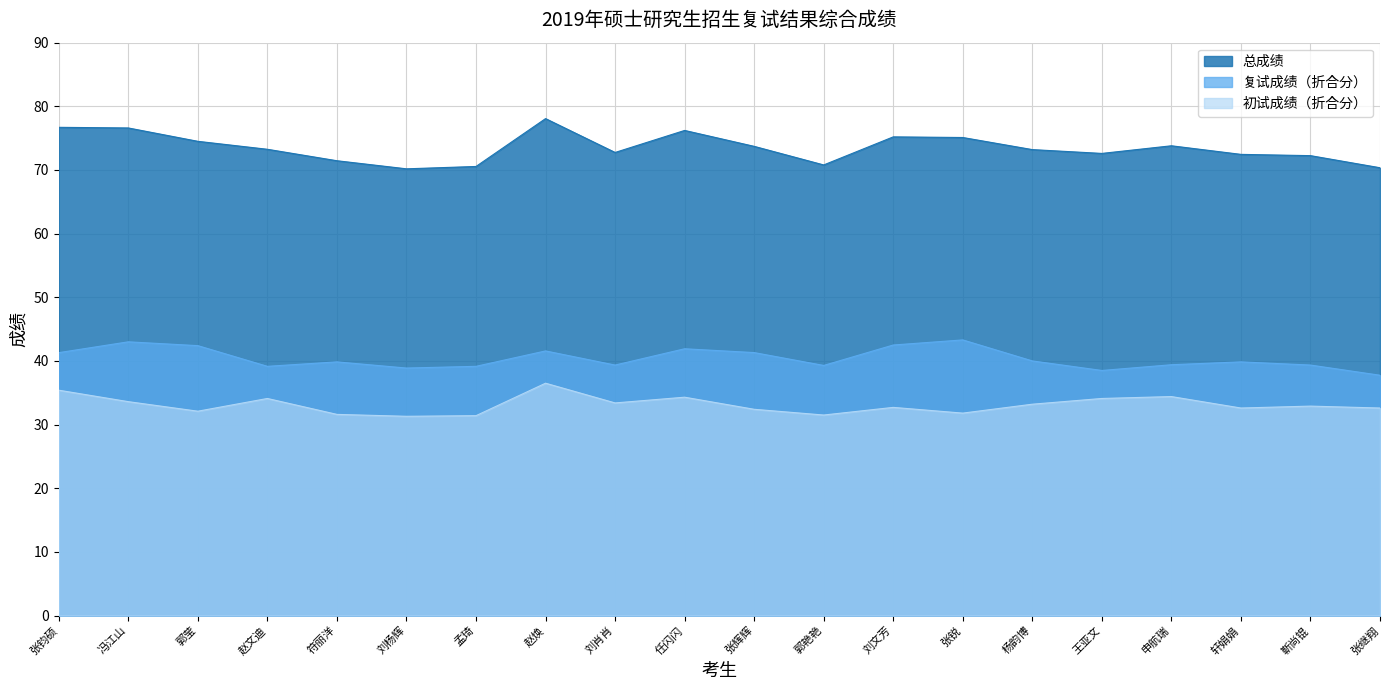

The value of 复试成绩 at 杨韵博 is 40.0. True or false?

True